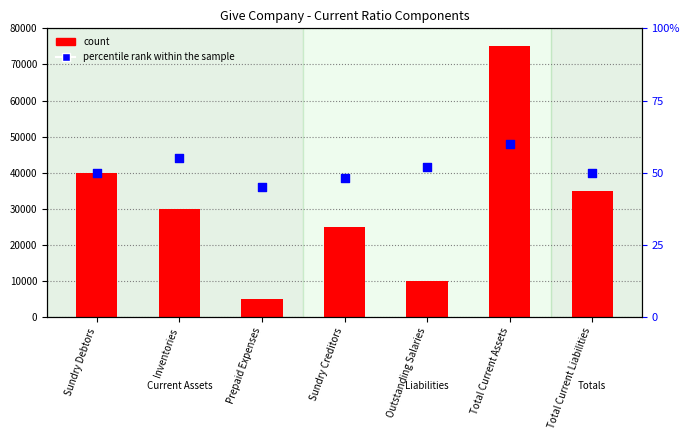

Is the value of percentile rank within the sample at Outstanding Salaries greater than the value of count at Outstanding Salaries?

No